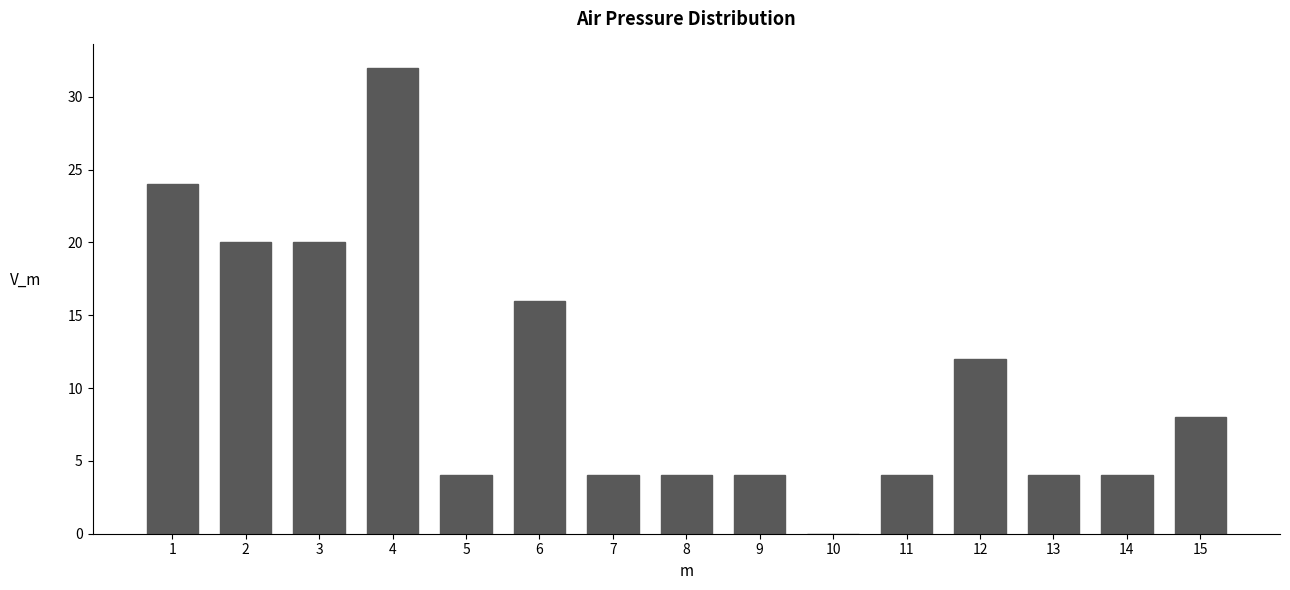

Reading right to left, extract all data points from this chart.

15=8	14=4	13=4	12=12	11=4	10=0	9=4	8=4	7=4	6=16	5=4	4=32	3=20	2=20	1=24